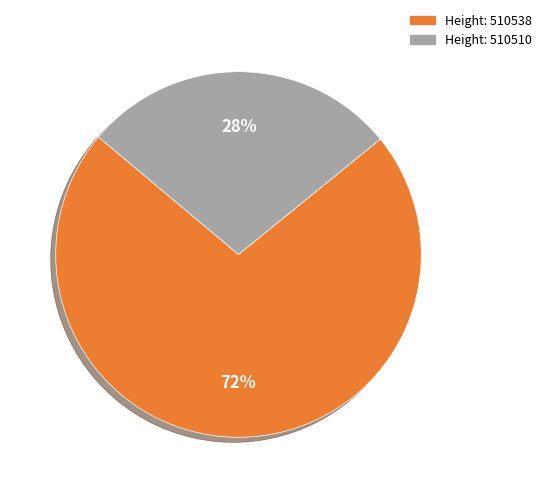

Is there any slice that represents more than half of the pie?

Yes